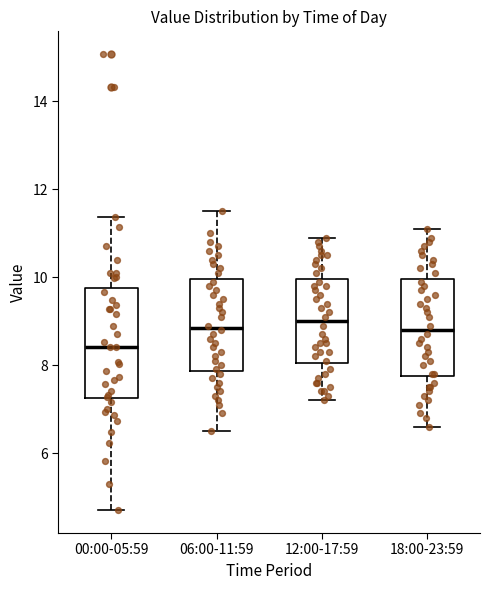

Where is the upper edge of the box for 12:00-17:59 on the y-axis? The values are not printed on the chart, so give them approximately, as read against the axis.

10.0